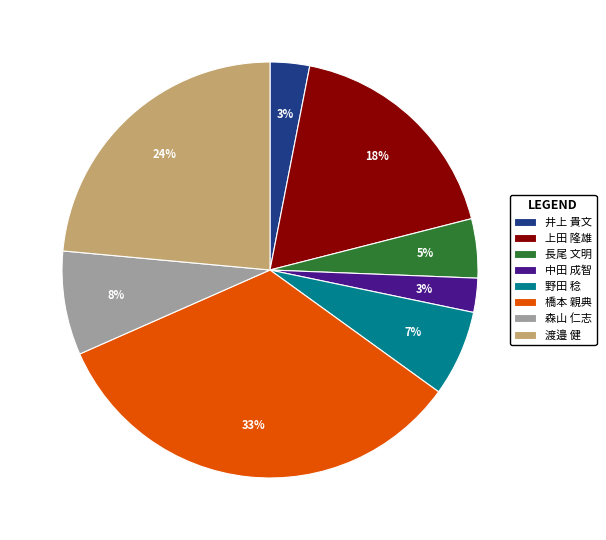

Count the number of slices in the pie.

8